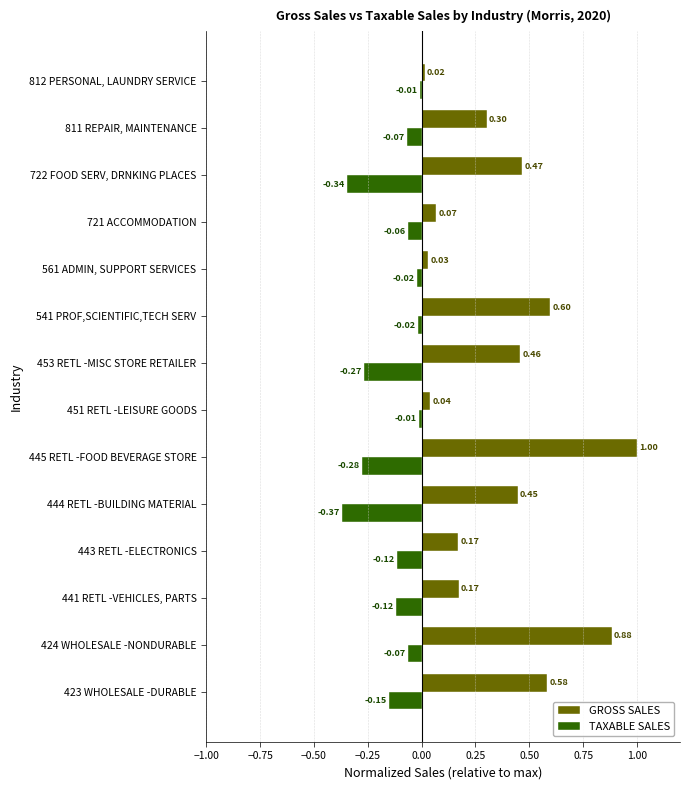

List the series in order of their overall mean, highest first.

GROSS SALES, TAXABLE SALES